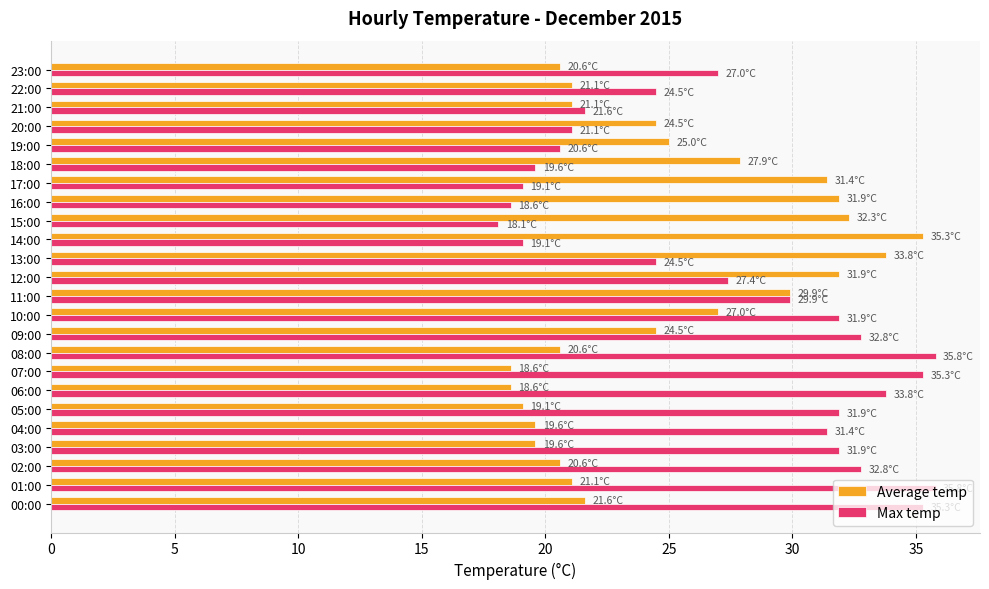

What is the approximate value of Max temp at 17:00?

19.1